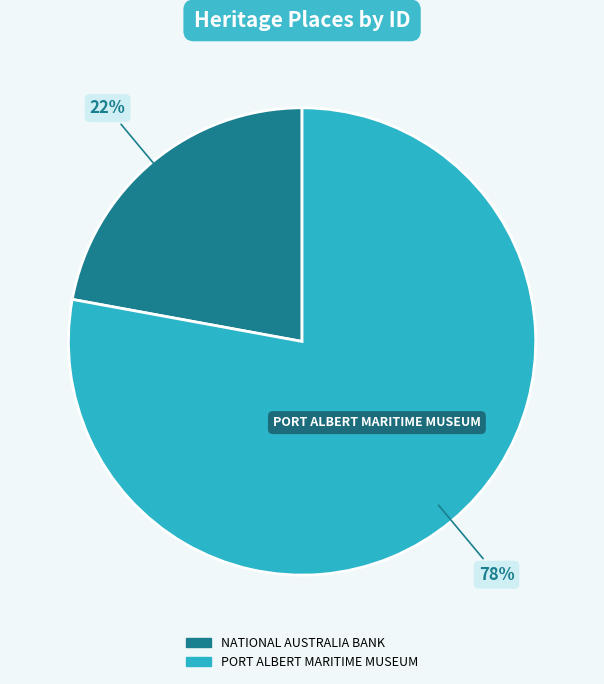

Count the number of slices in the pie.

2